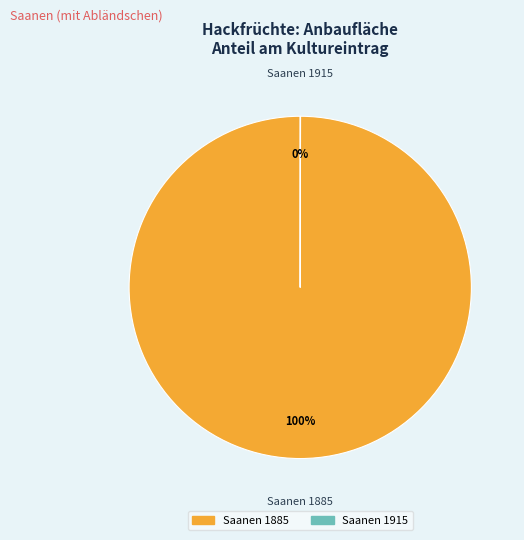

To the nearest percent, what is the difference between the largest and smallest slice percentages?

100%